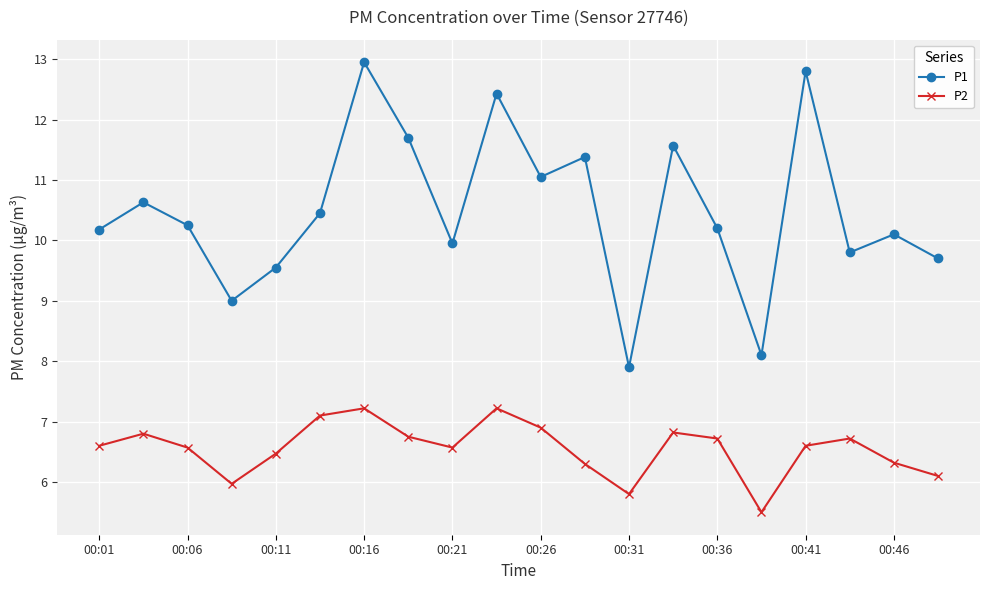

Rank the series by their average value, from highest to lowest.

P1, P2